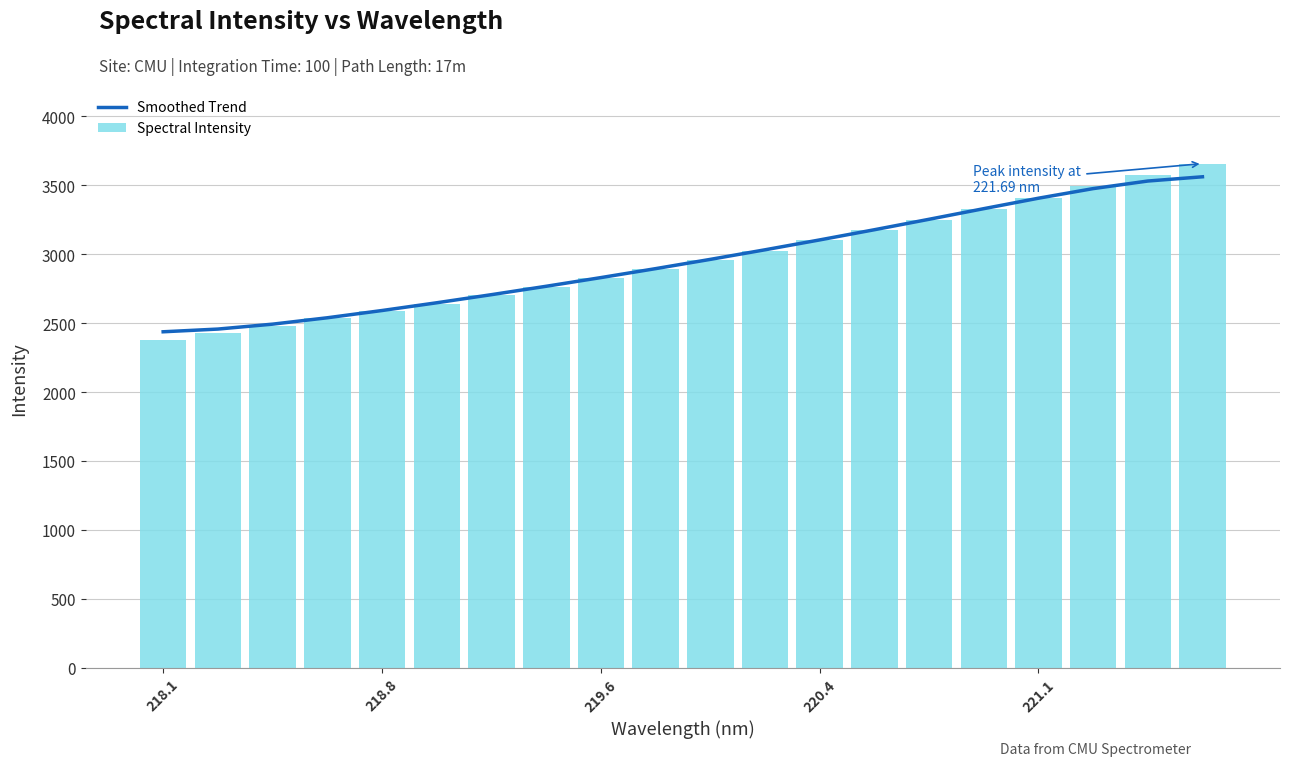

What is the sum of all Spectral Intensity values?

59199.6